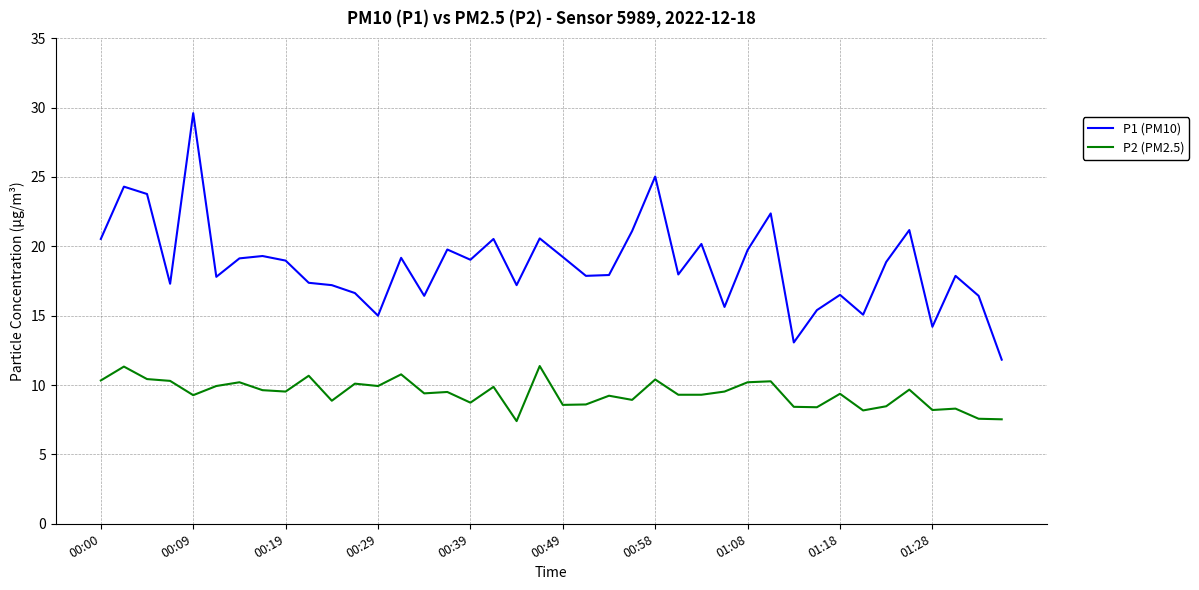

What is the maximum value for P1 (PM10)?

29.6